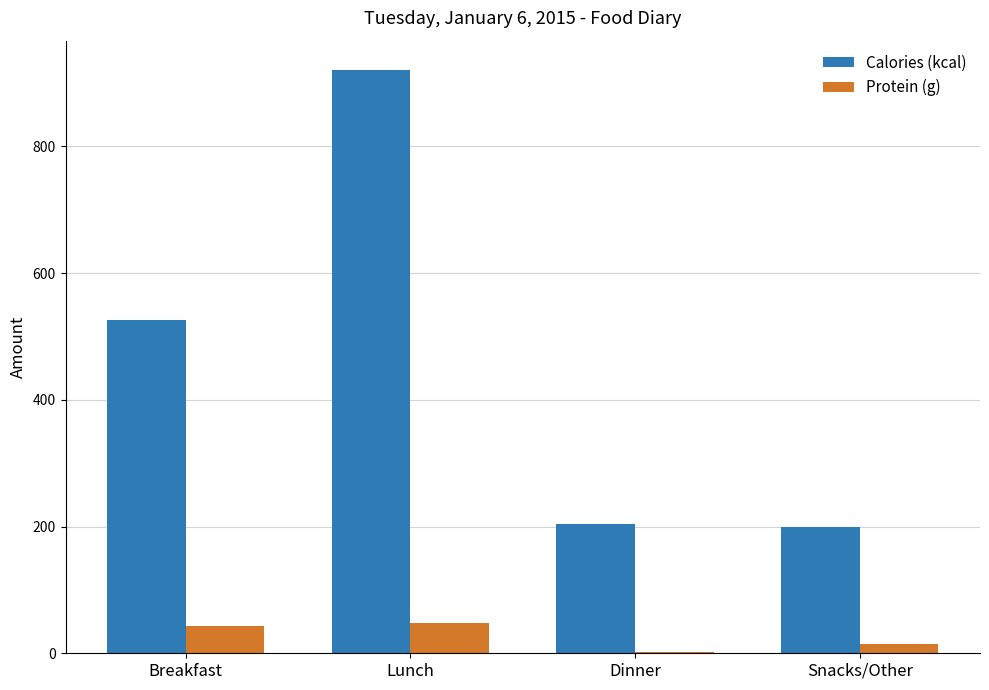

Count the number of categories in the chart.

4